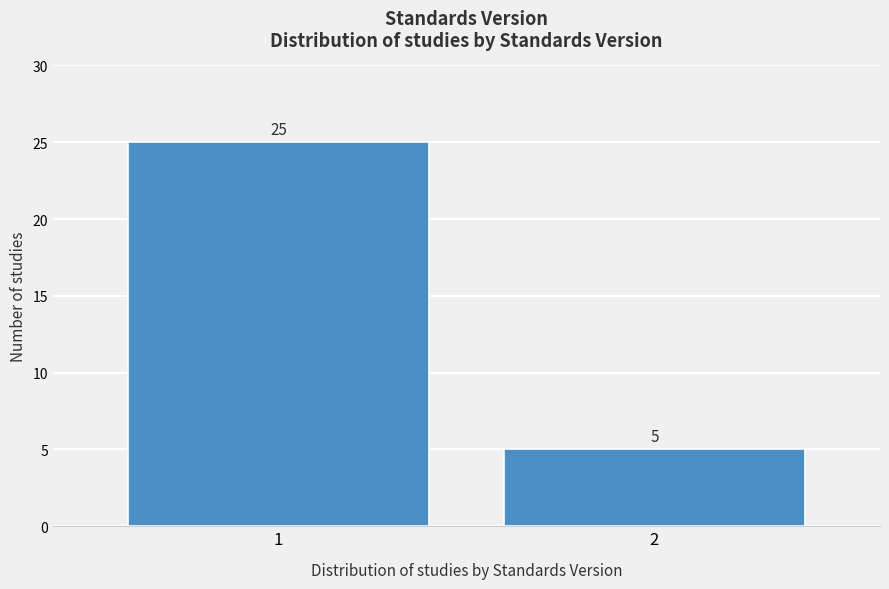

Reading left to right, what are all the values shown in this chart?

25	5